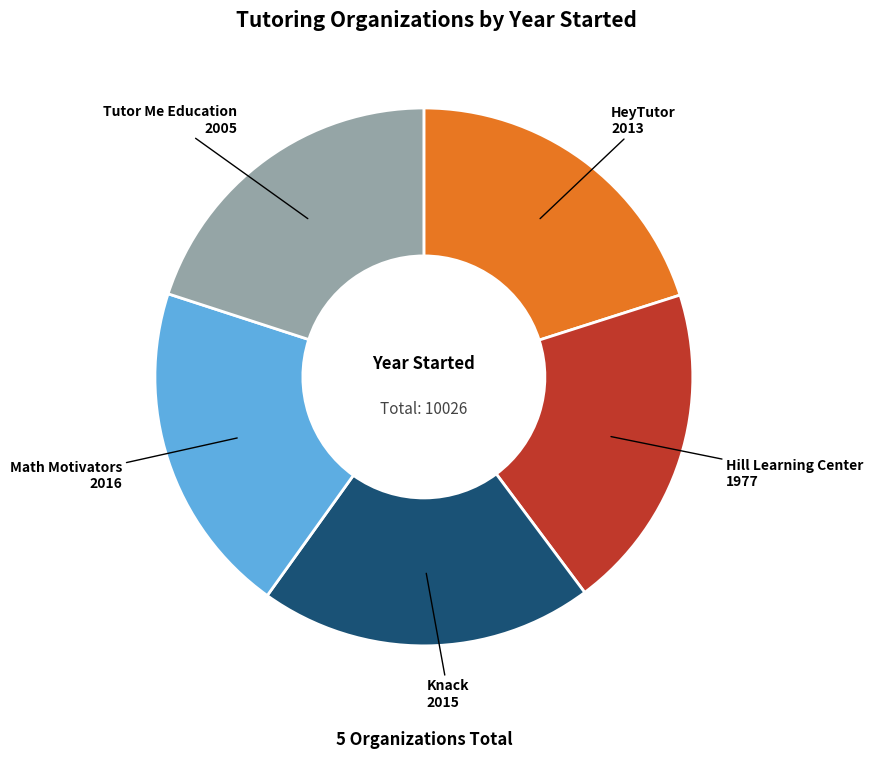

Does Knack account for over 50% of the chart?

No